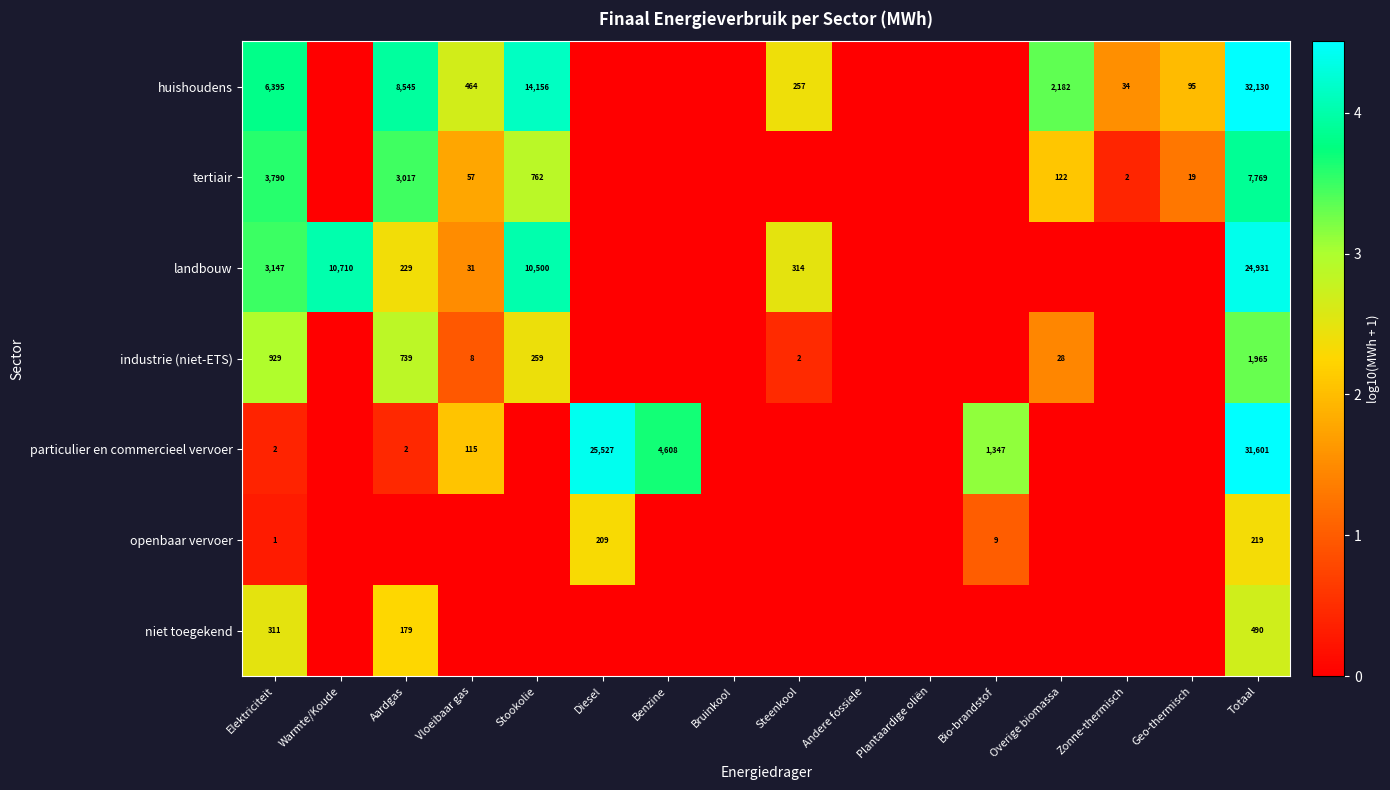

The value of tertiair at Stookolie is 762. True or false?

True